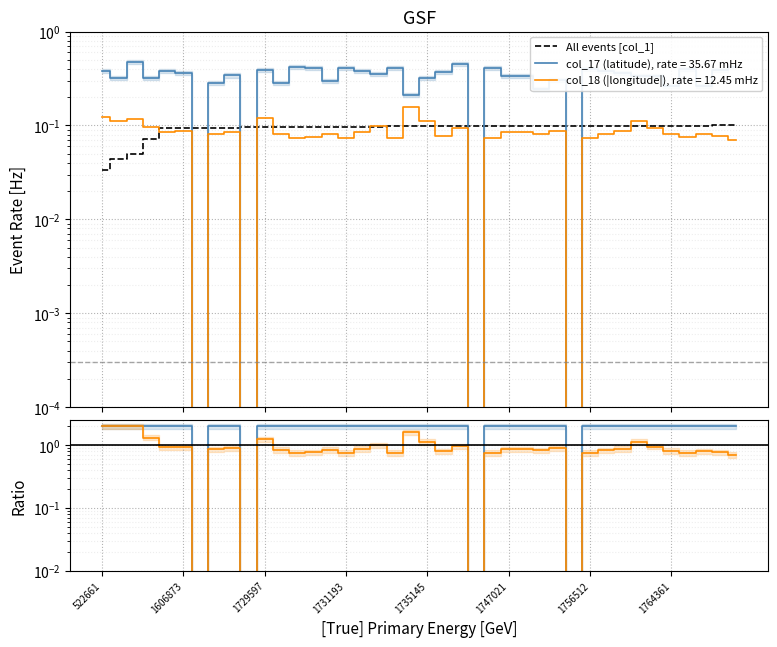

What is the difference between the second highest and second lowest values in the All events [col_1] series?

0.1